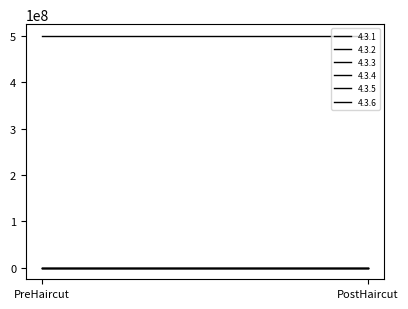

At PreHaircut, list the series in order from smallest to largest.

4.3.1, 4.3.2, 4.3.3, 4.3.5, 4.3.6, 4.3.4